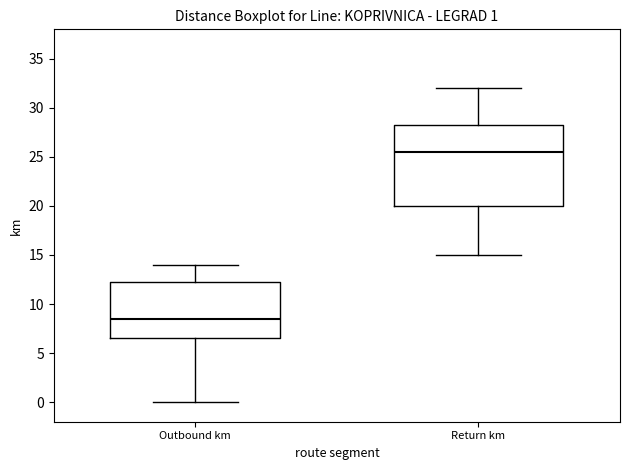

Comparing the boxes themselves (not the whiskers), which one is the tallest?

Return km